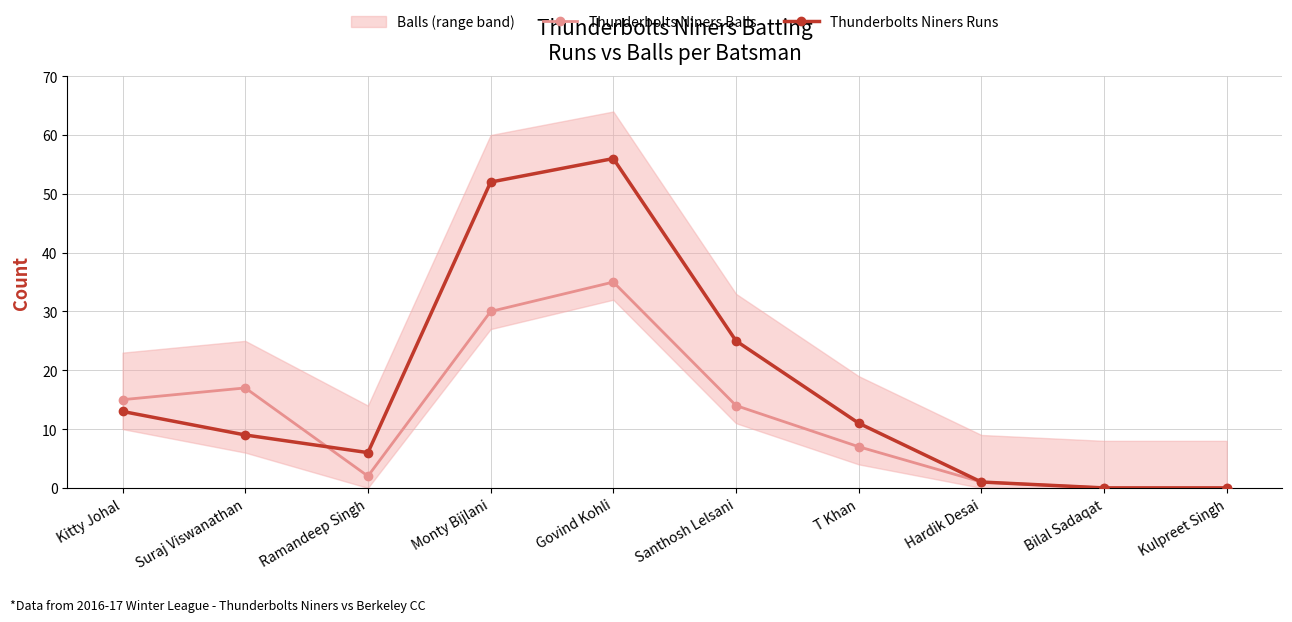

True or false: Thunderbolts Niners Runs has more than 1 interior local peaks.

False